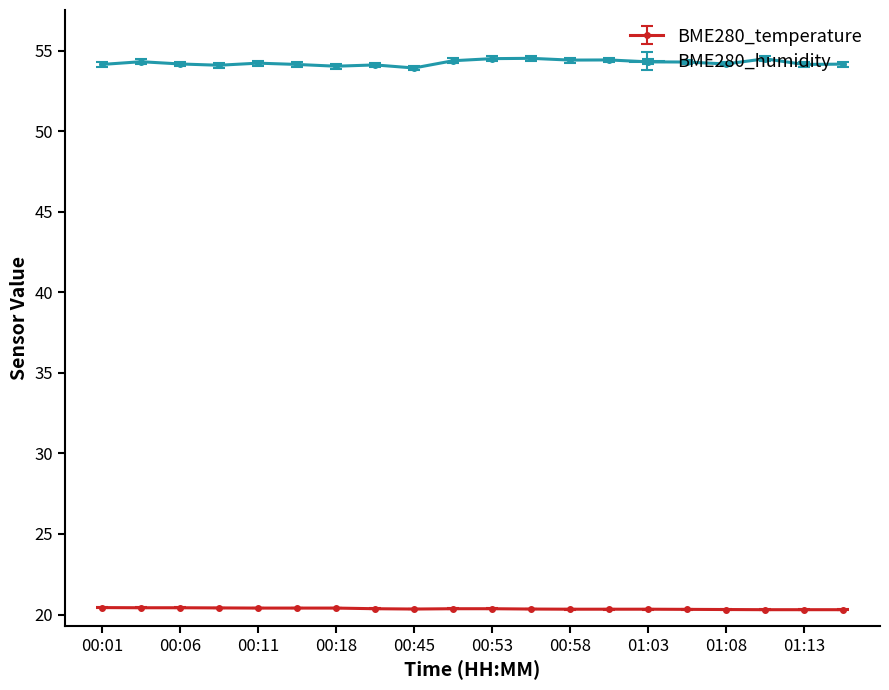

Which series has the largest range (max minus min)?

BME280_humidity